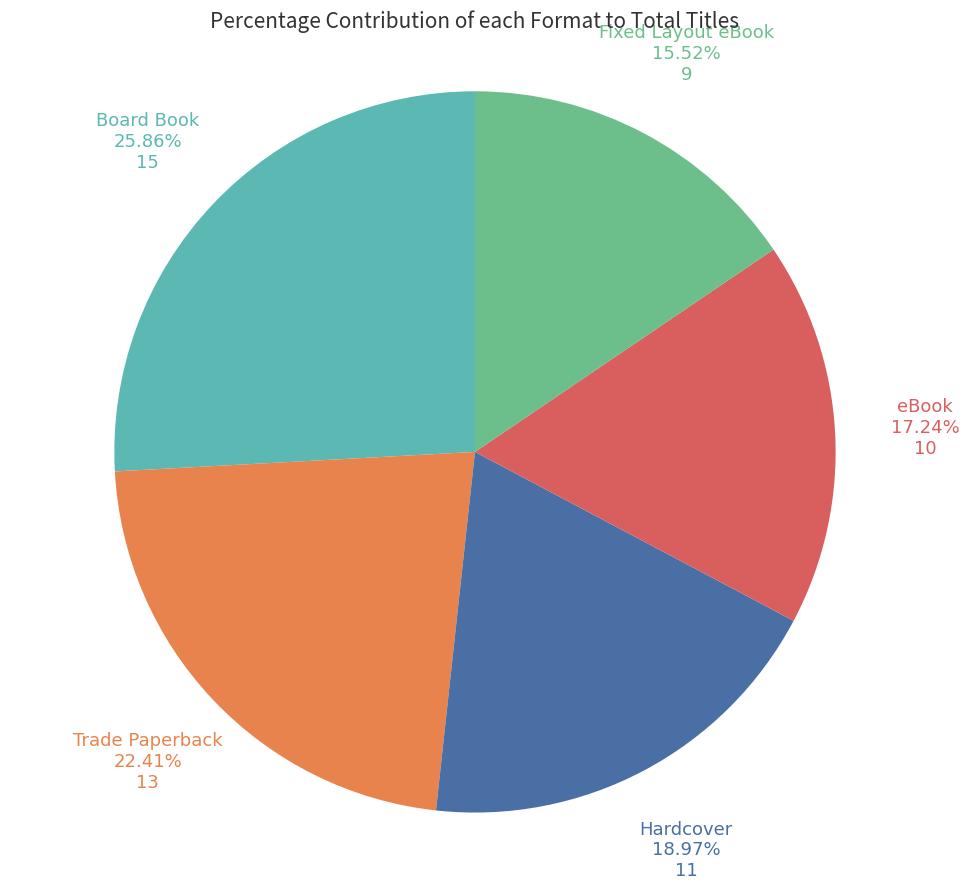

To the nearest percent, what portion does Trade Paperback represent?

22%